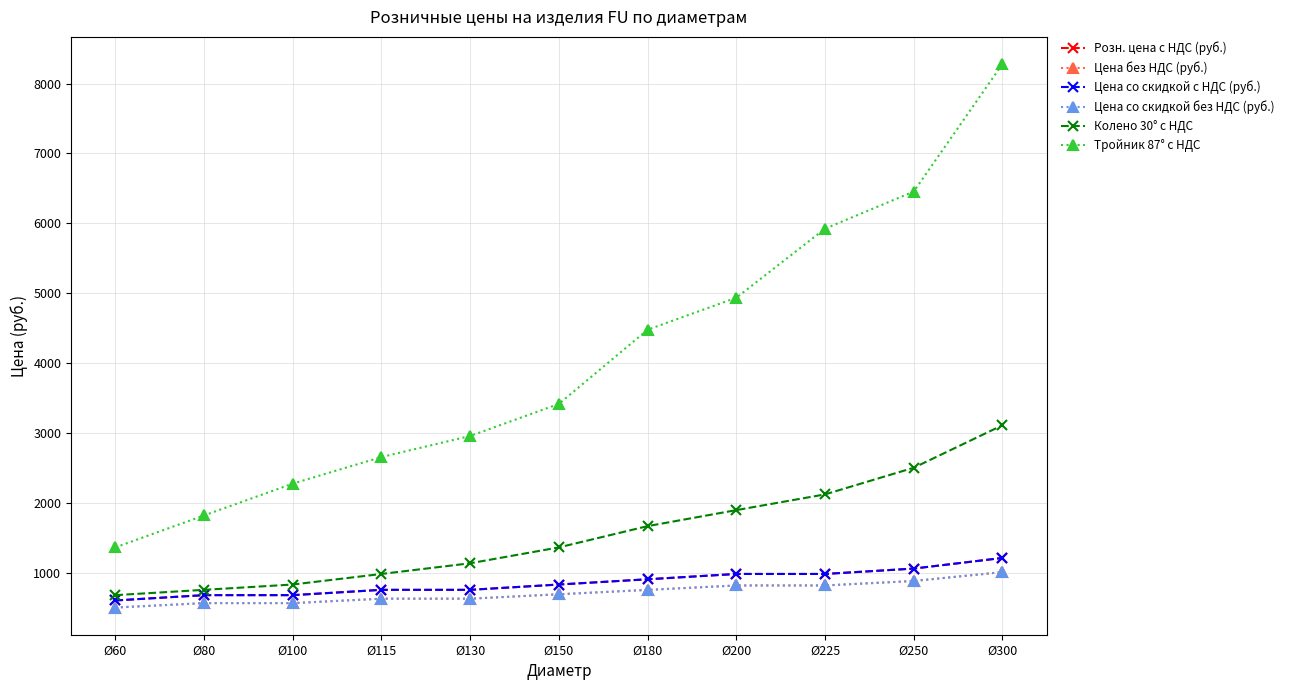

Does the chart have visible grid lines?

Yes